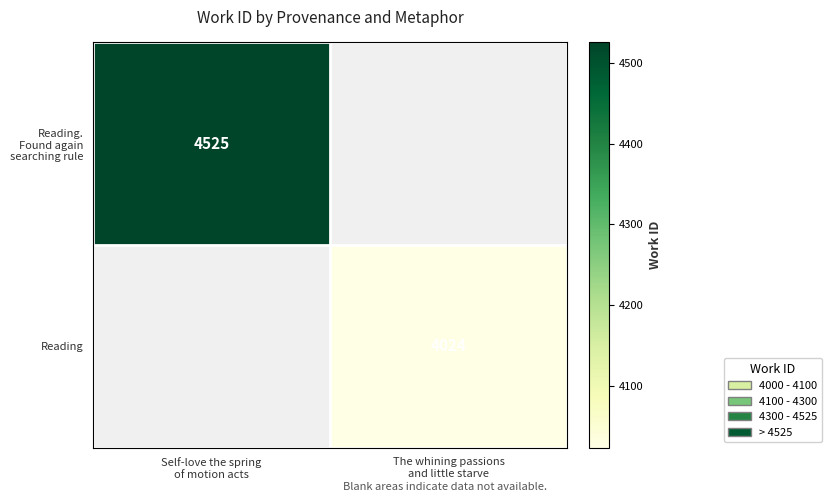

The value of Reading. Found again searching rule at The whining passions and little starve is 0. True or false?

True